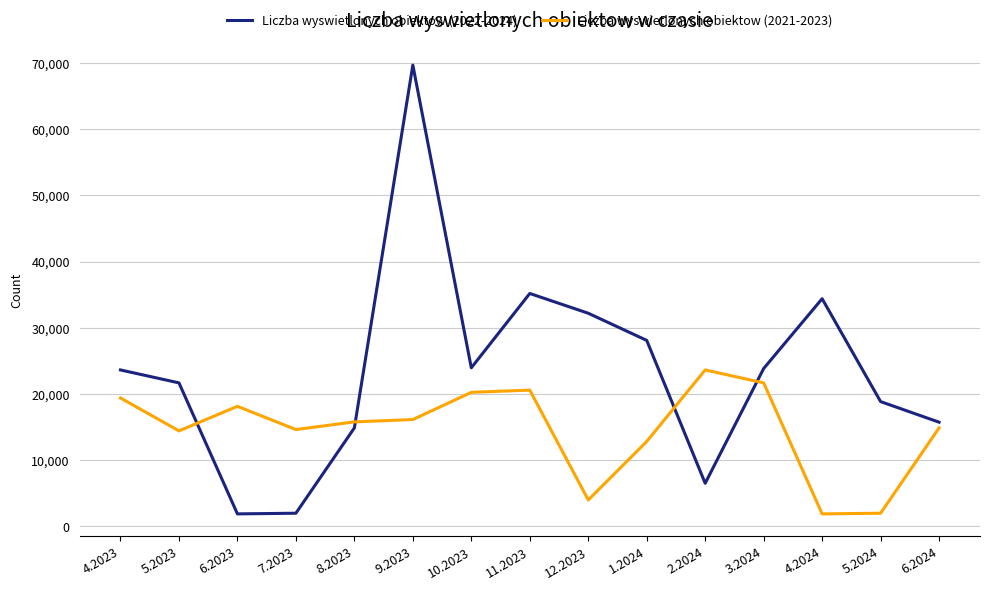

What is the difference between the Liczba wyswietlonych obiektow (2022-2024) values at 6.2023 and 5.2023?

19794